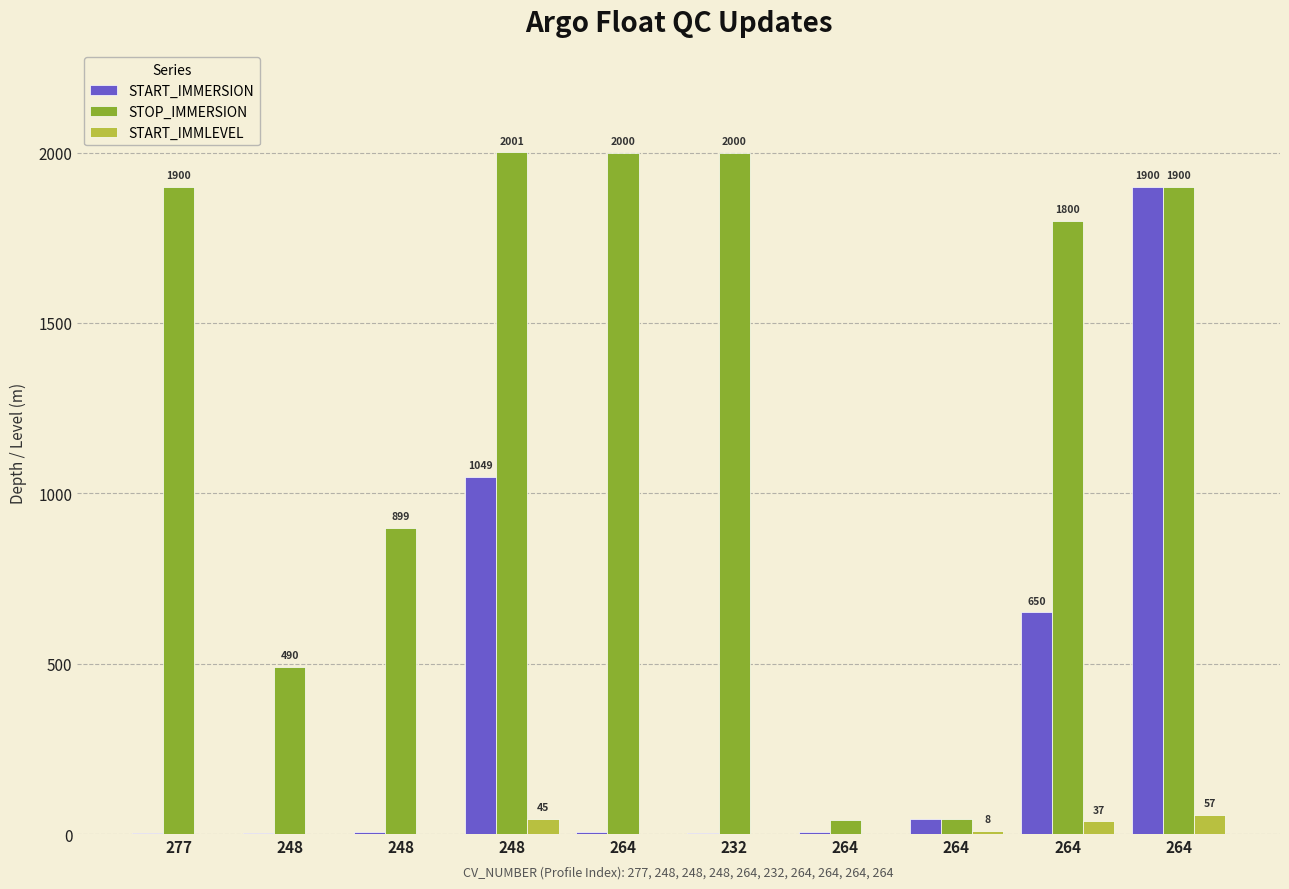

How many groups of bars are there?

10